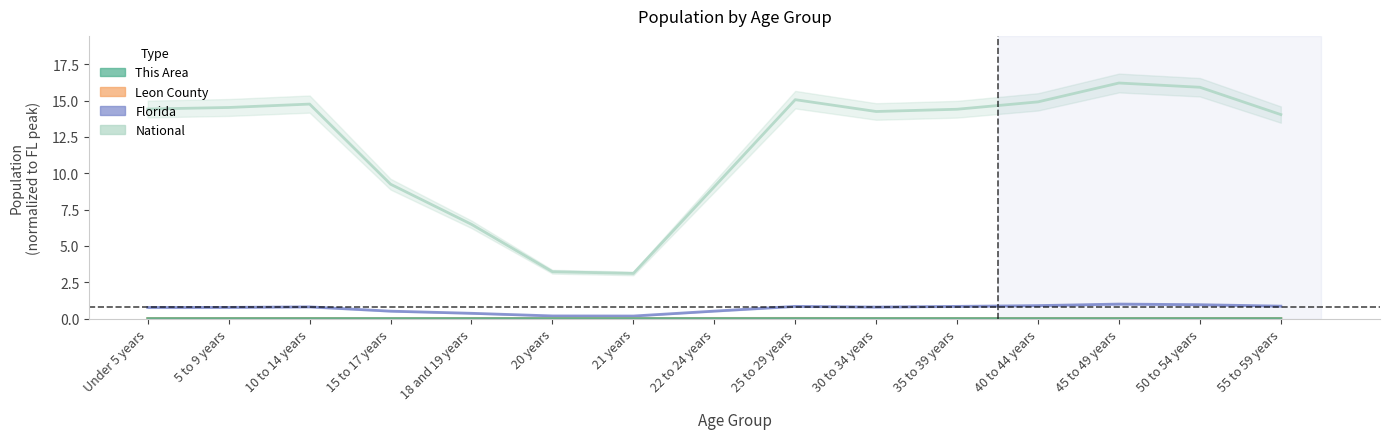

Which label corresponds to the largest value in the chart?

45 to 49 years